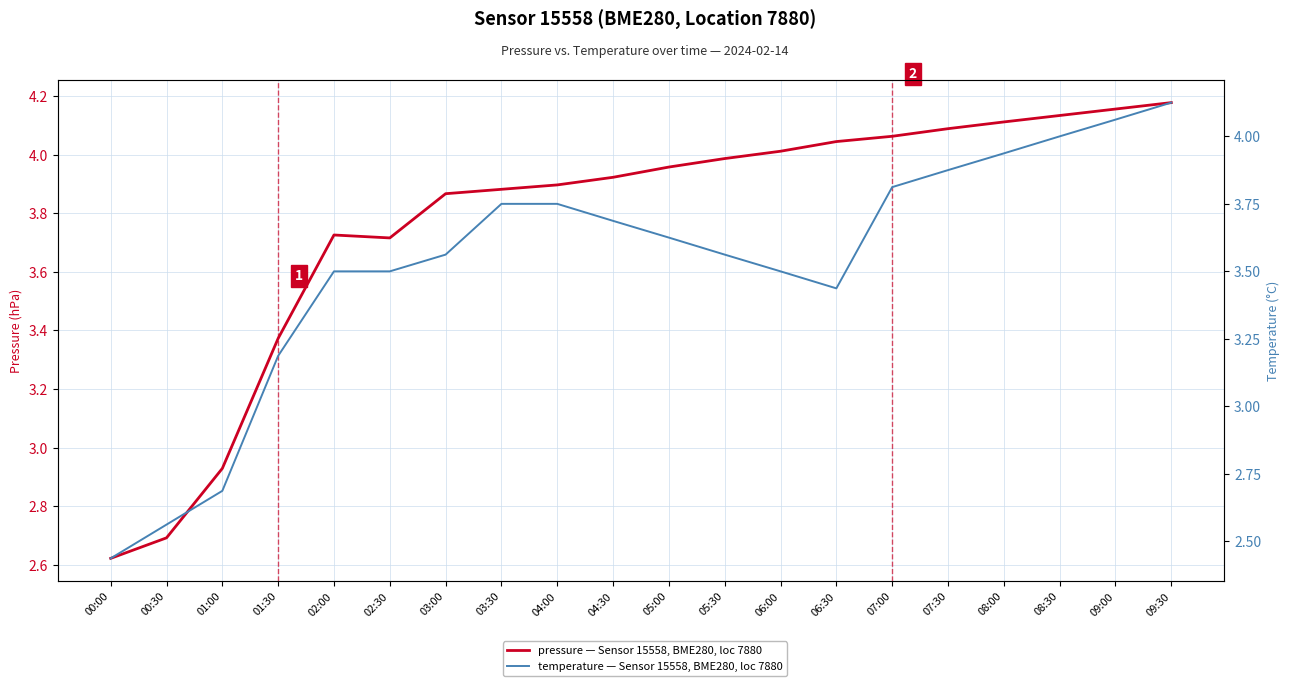

At 02:00, list the series in order from largest to smallest.

pressure, temperature